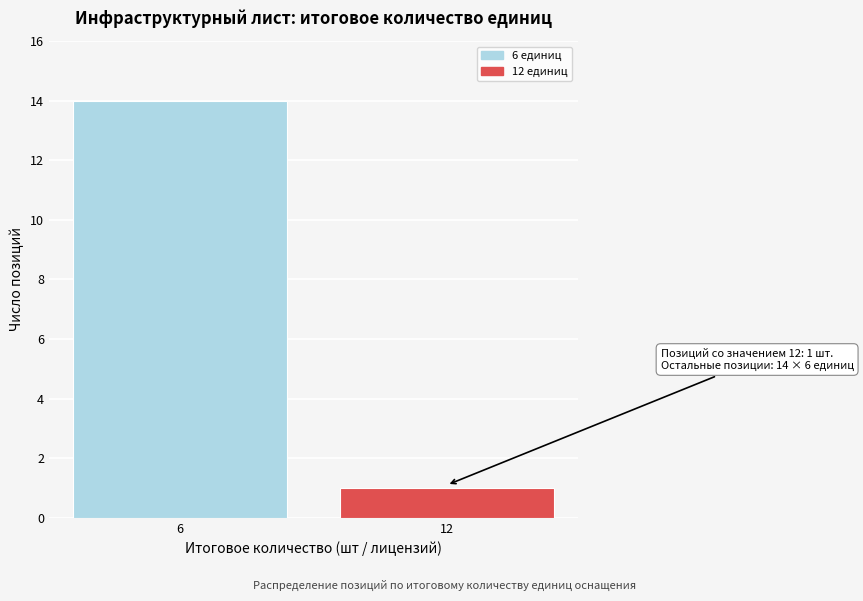

Reading left to right, what are all the values shown in this chart?

14	1